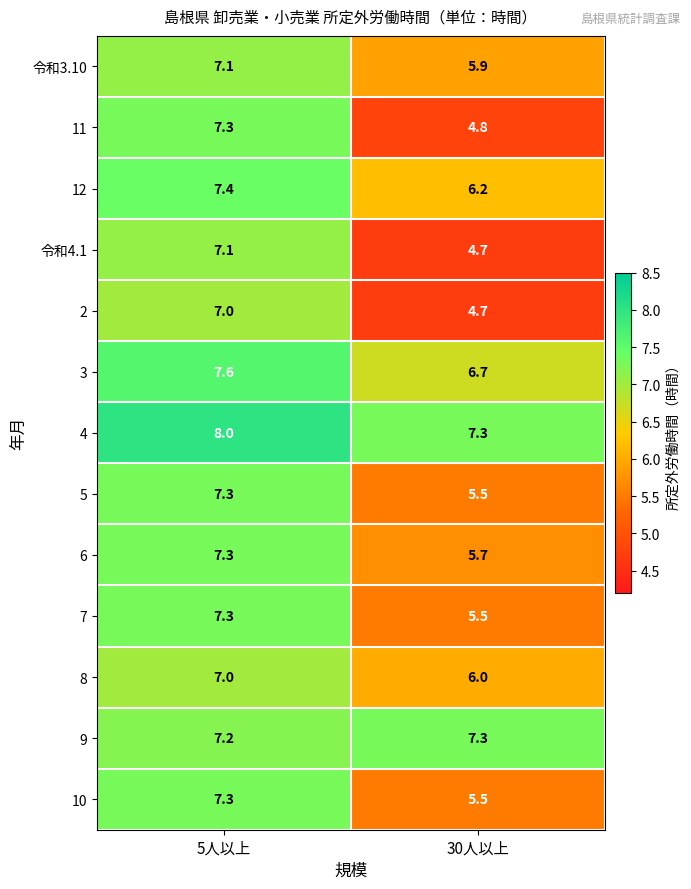

At which label is 7 closest to 6?

30人以上